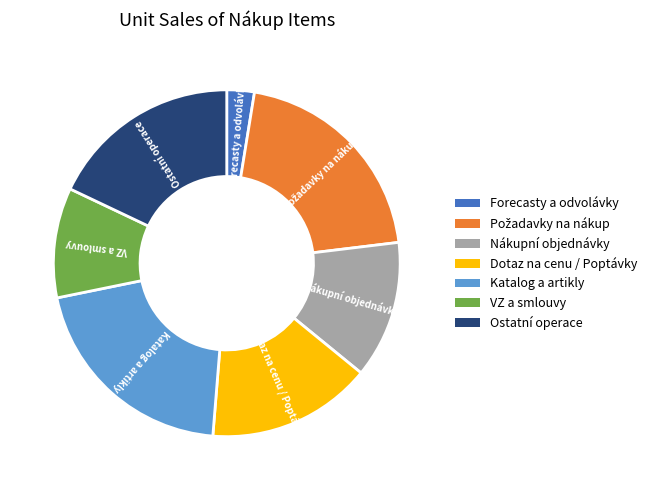

Is it true that Katalog a artikly is 32% of the pie?

False